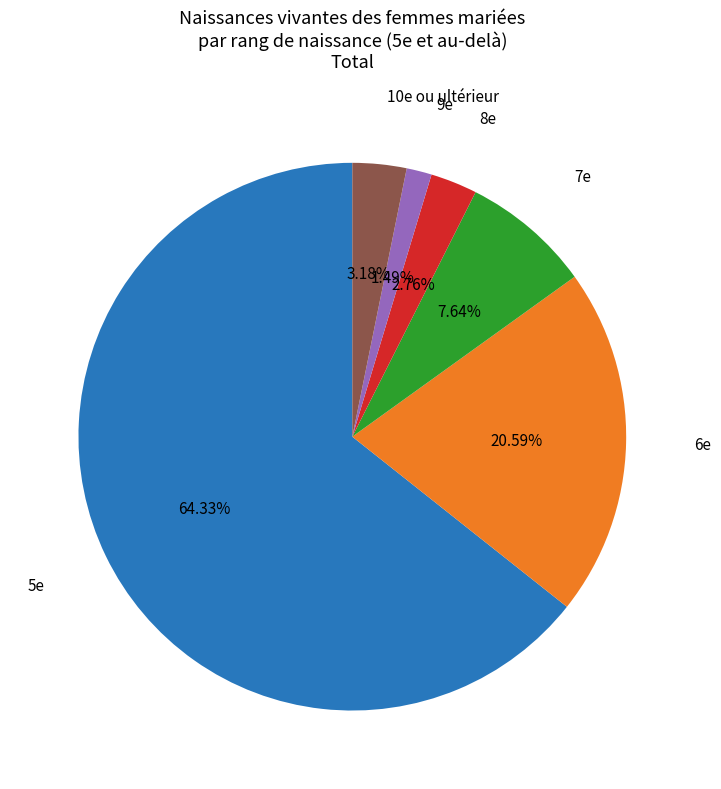

How many slices are in this pie chart?

6